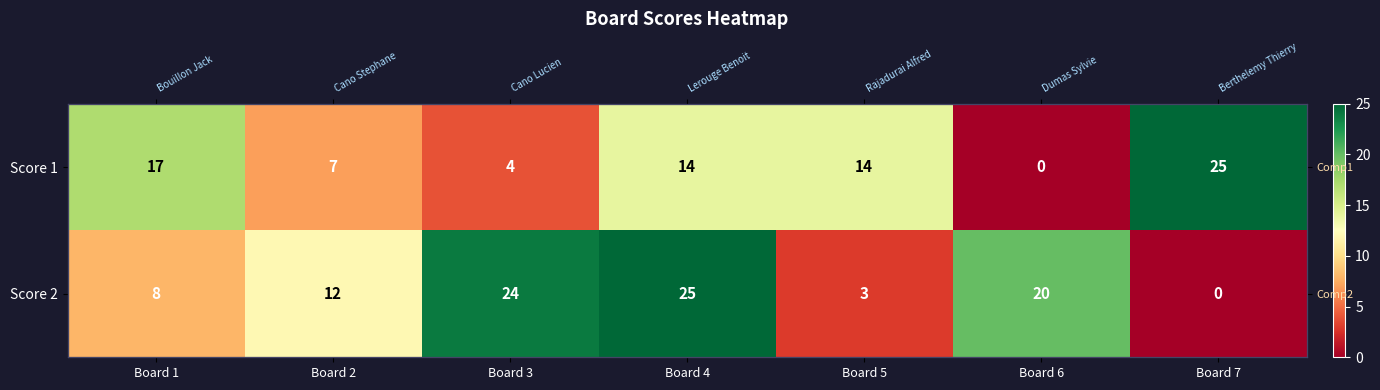

At which label does Score 1 first exceed 14?

Board 1